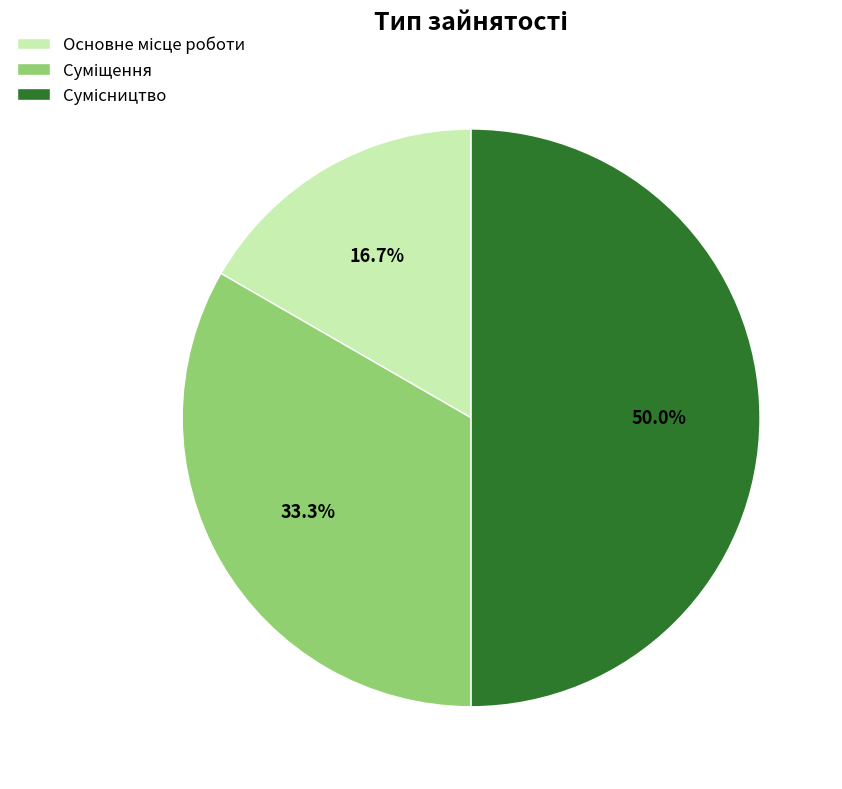

How many slices are in this pie chart?

3